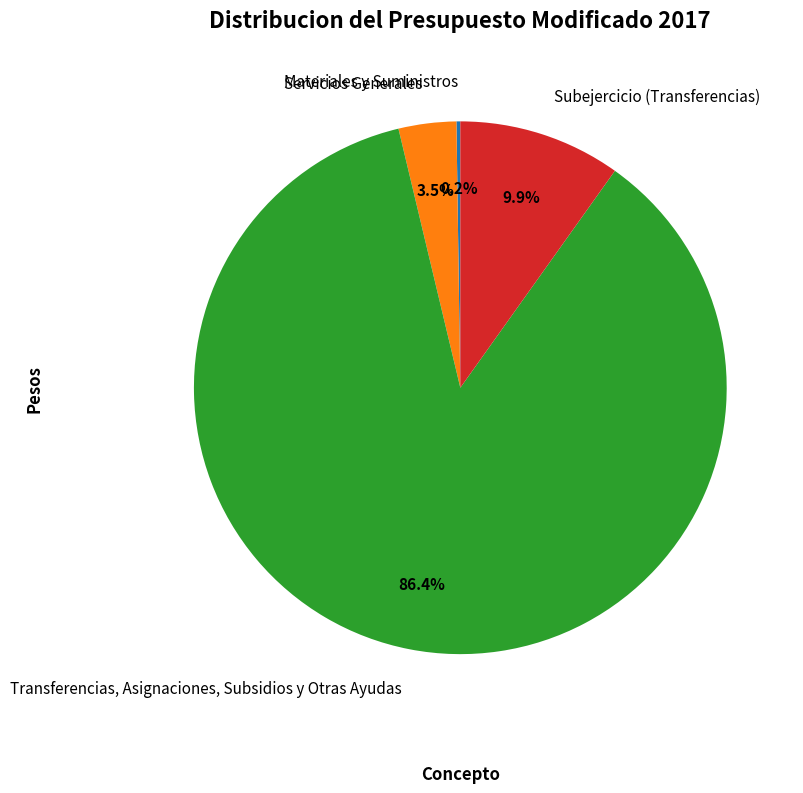

Does any single category account for the majority?

Yes